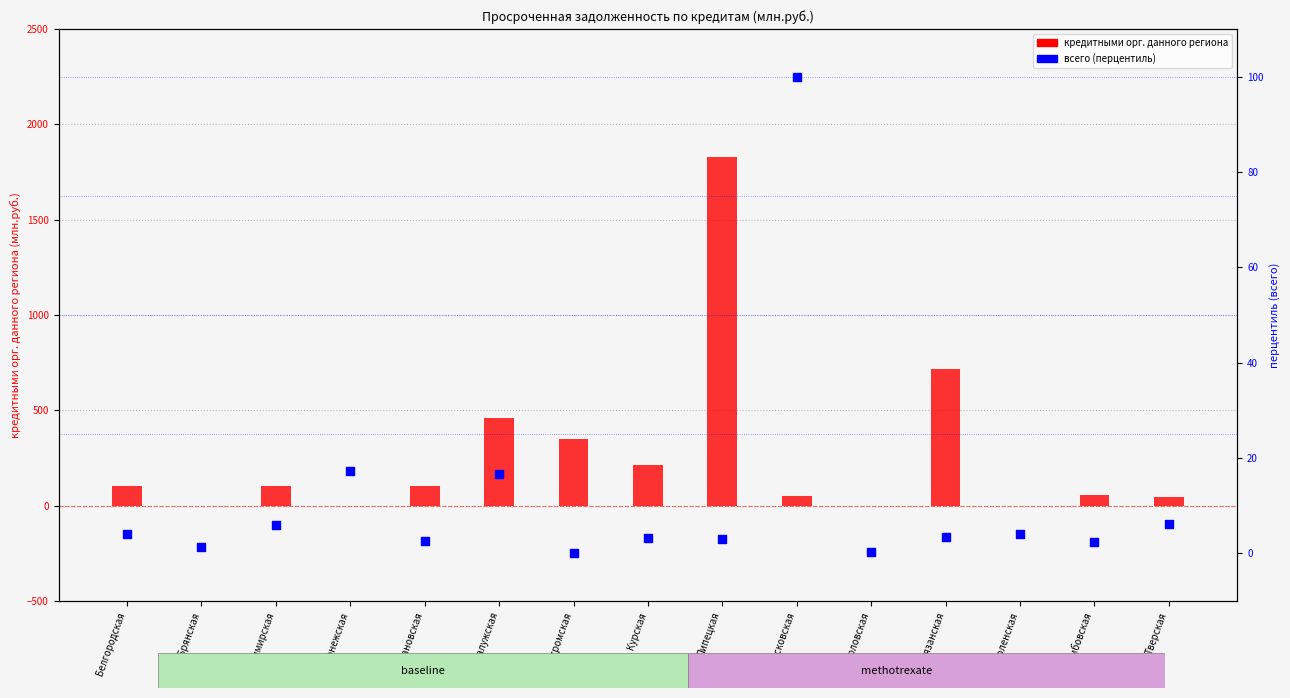

What are all the series names shown in the legend?

кредитными орг. данного региона, всего (перцентиль)